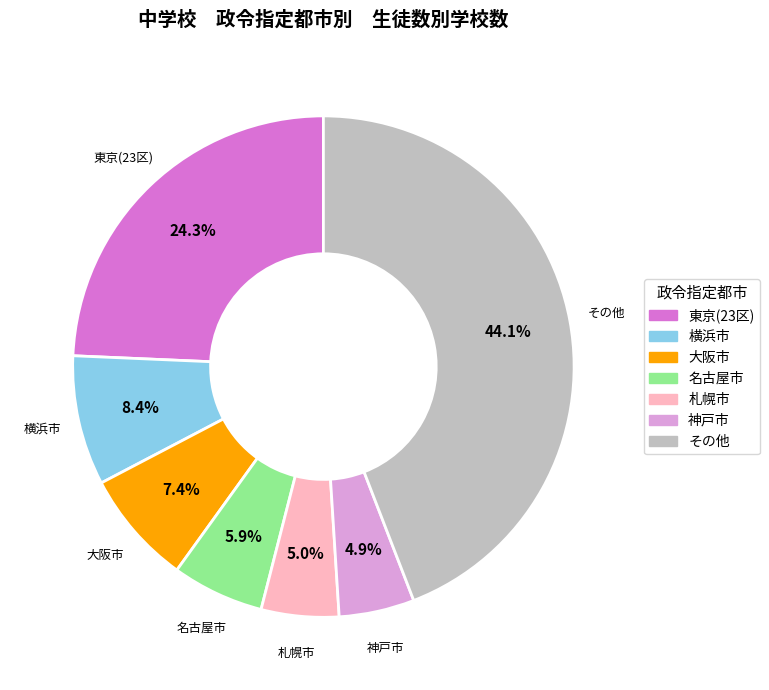

Is there a majority slice in this chart?

No